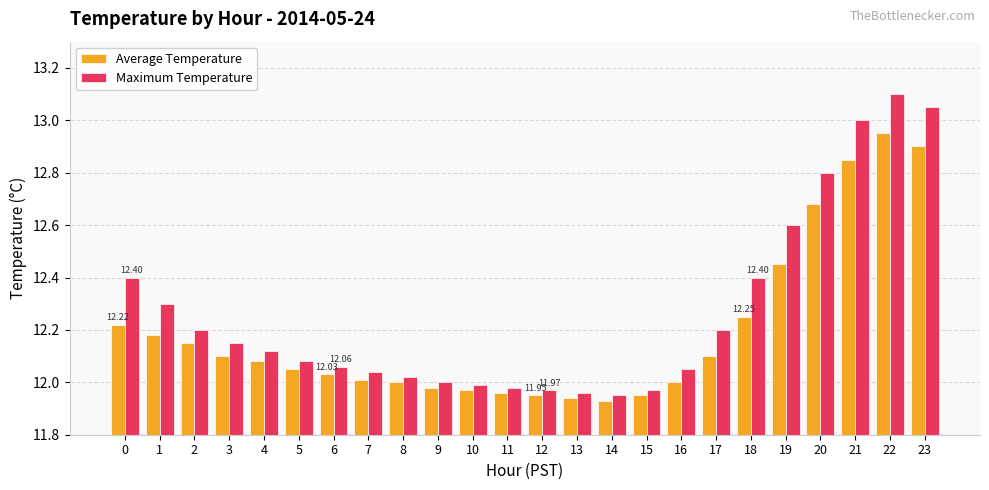

At which category is the sum across all series the highest?

22